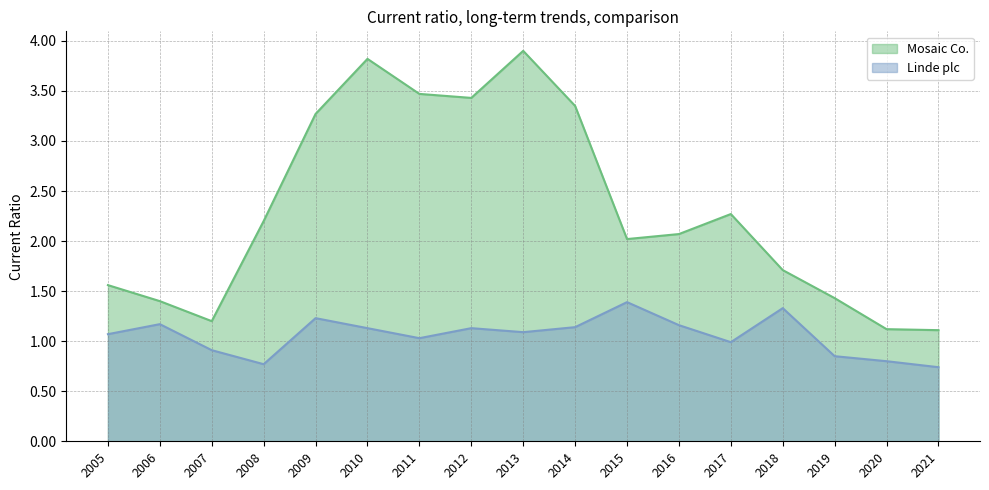

Rank the series at 2011 from highest to lowest value.

Mosaic Co., Linde plc